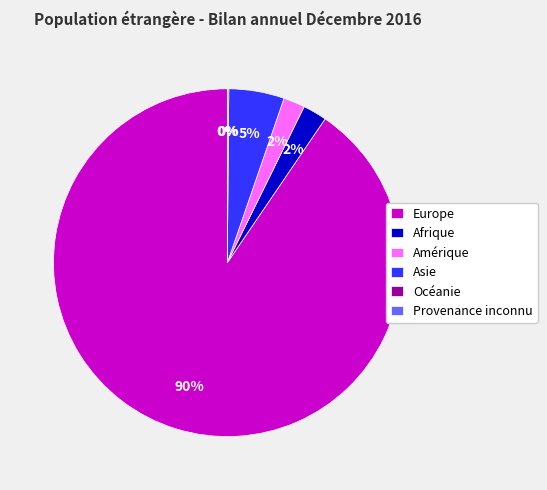

Which slice is the largest?

Europe